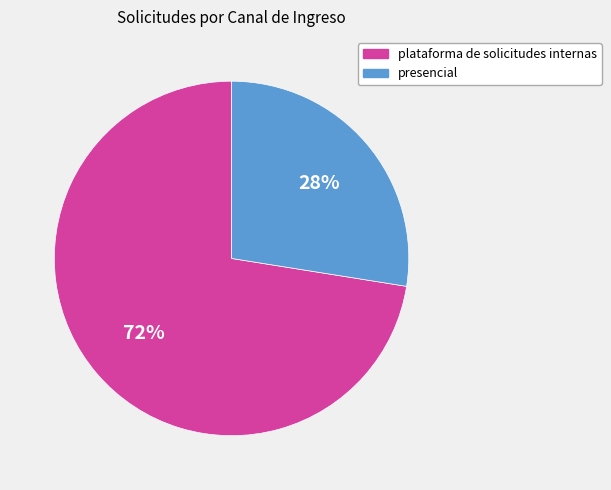

Which category has the smallest portion of the pie?

presencial